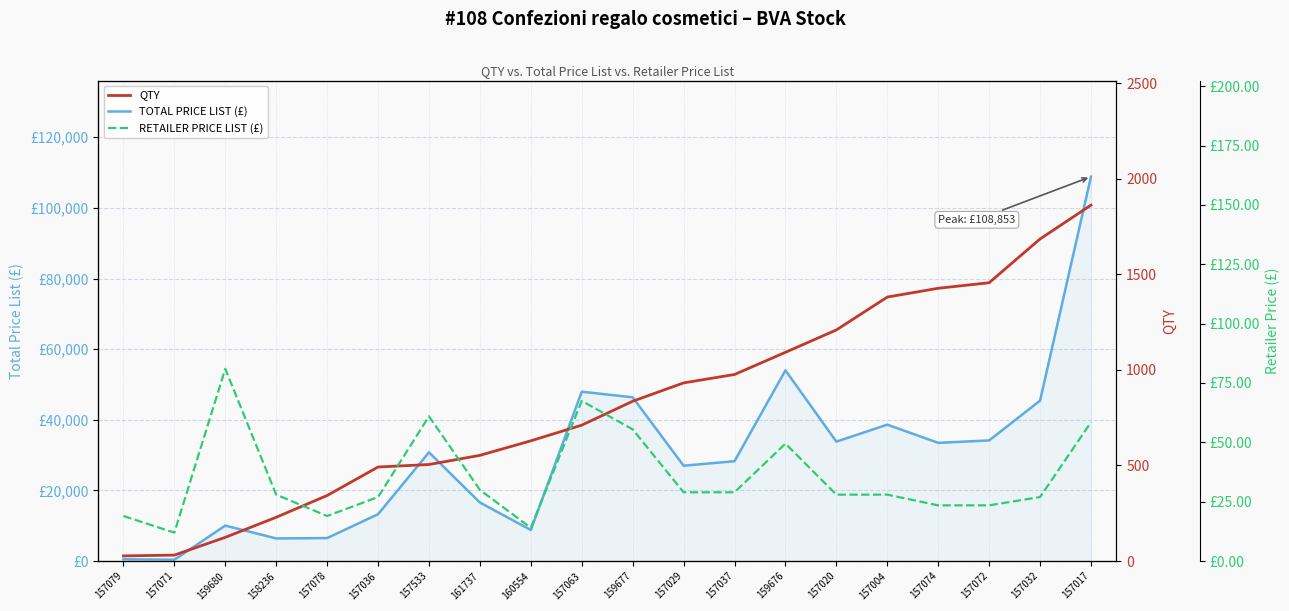

Between 157029 and 157074, which is larger?

157074